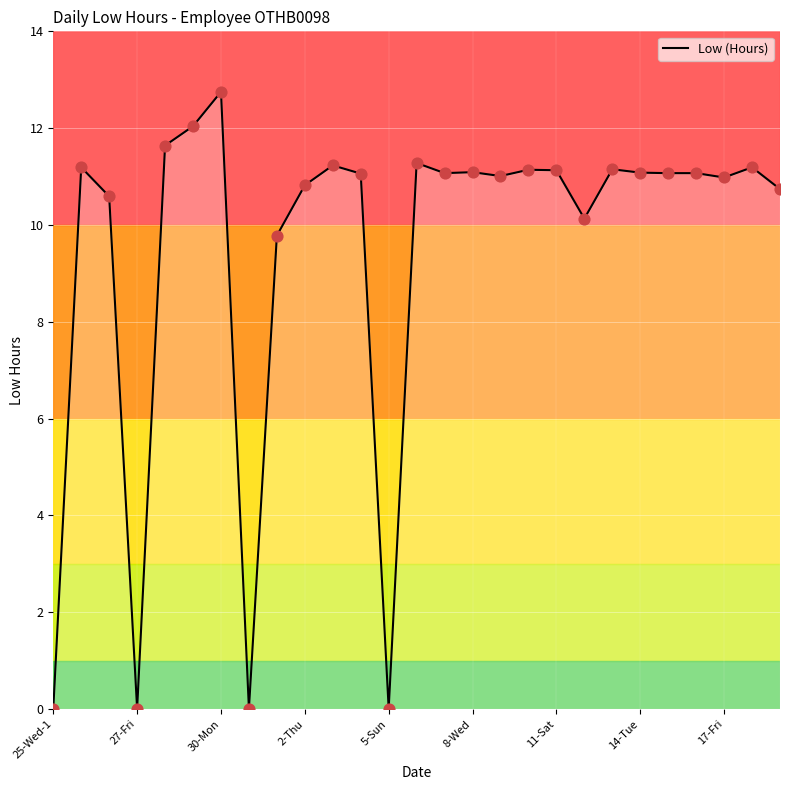

What is the greatest value displayed?

12.8